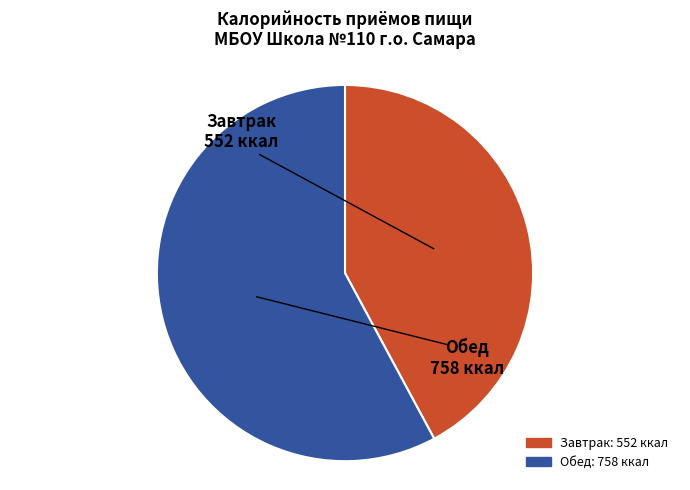

What is the majority slice?

Обед